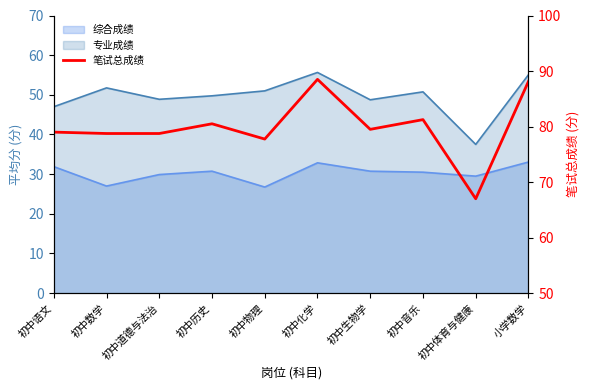

What is the sum of all values?

799.1